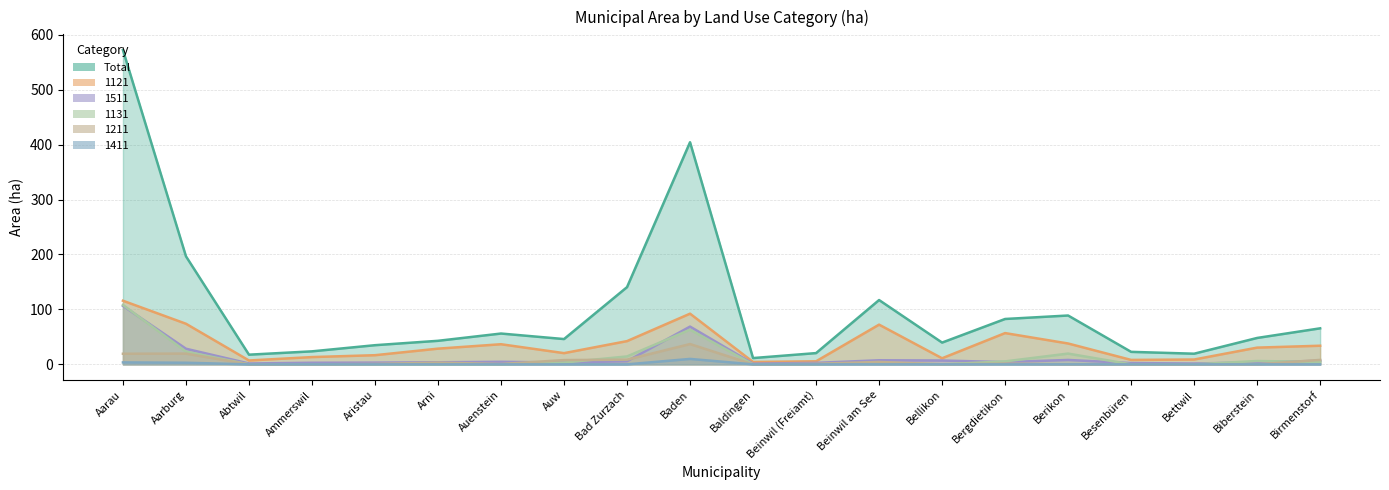

What is the average value of the 1411 series?

0.8